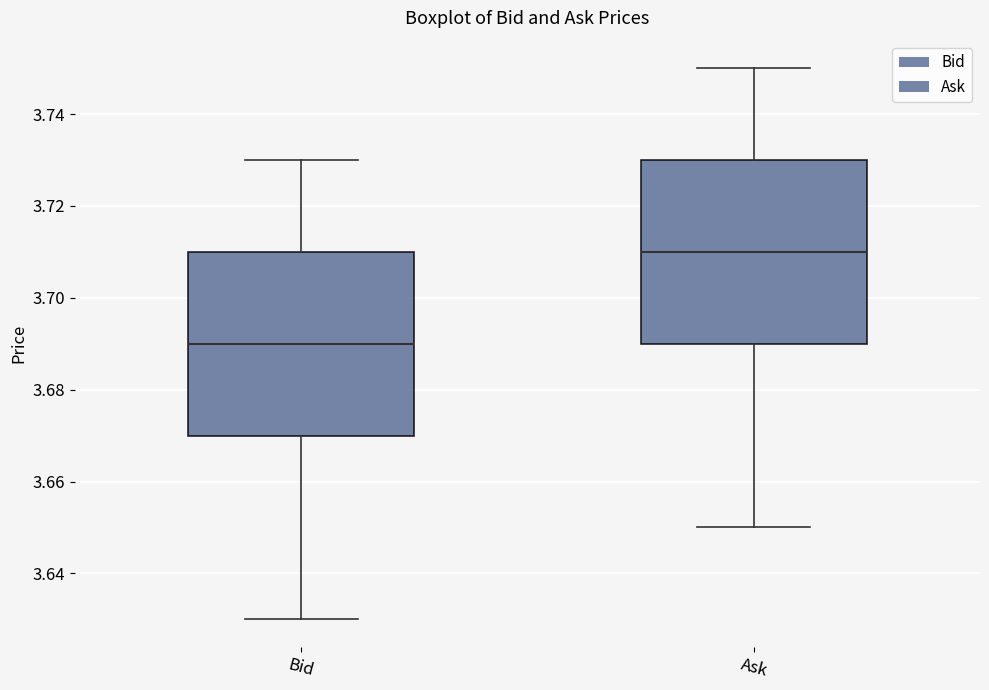

Reading left to right, transcribe this box plot: for each box, give where its median line is, the range the box spans, and where its two whiskers end, as read against the y-axis. The values are not printed on the chart, so give them approximately, as read against the axis.

Bid: median 3.69, box 3.67 to 3.71, whiskers 3.63 to 3.73
Ask: median 3.71, box 3.69 to 3.73, whiskers 3.65 to 3.75